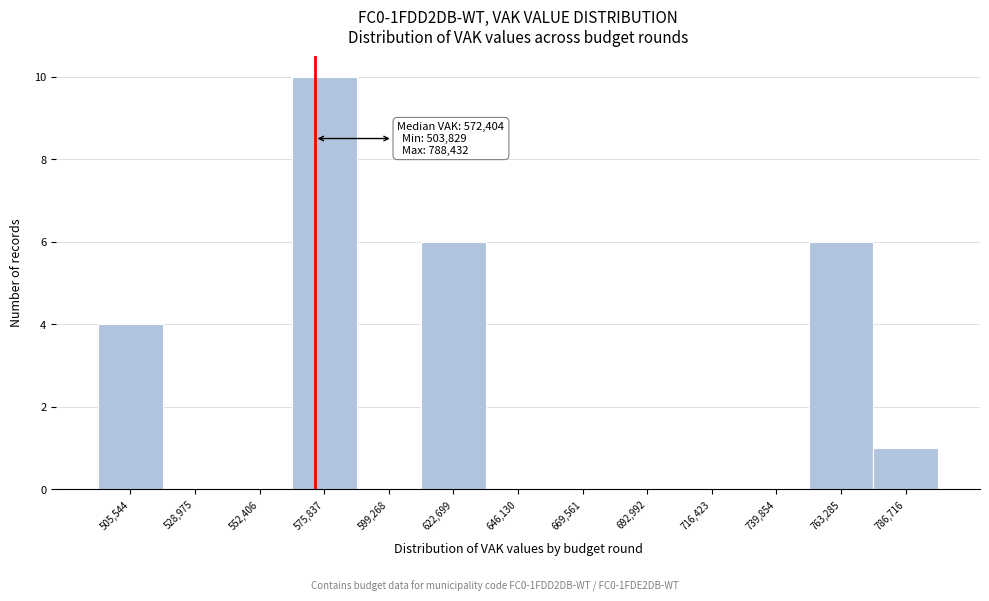

Over which range of the x-axis is the bar tallest?

565000 to 590000